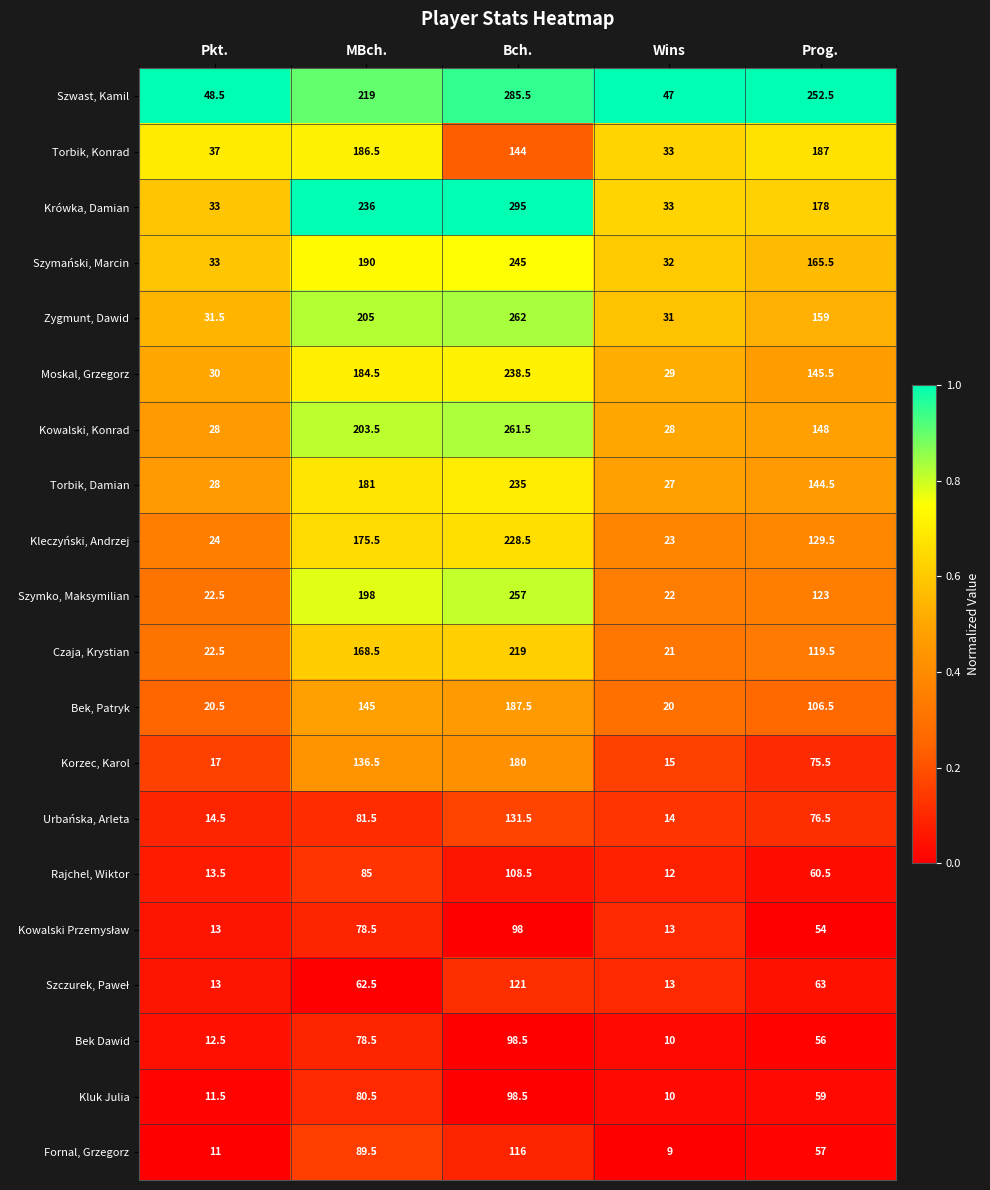

True or false: Moskal, Grzegorz has a value of 30.0 at Pkt..

True